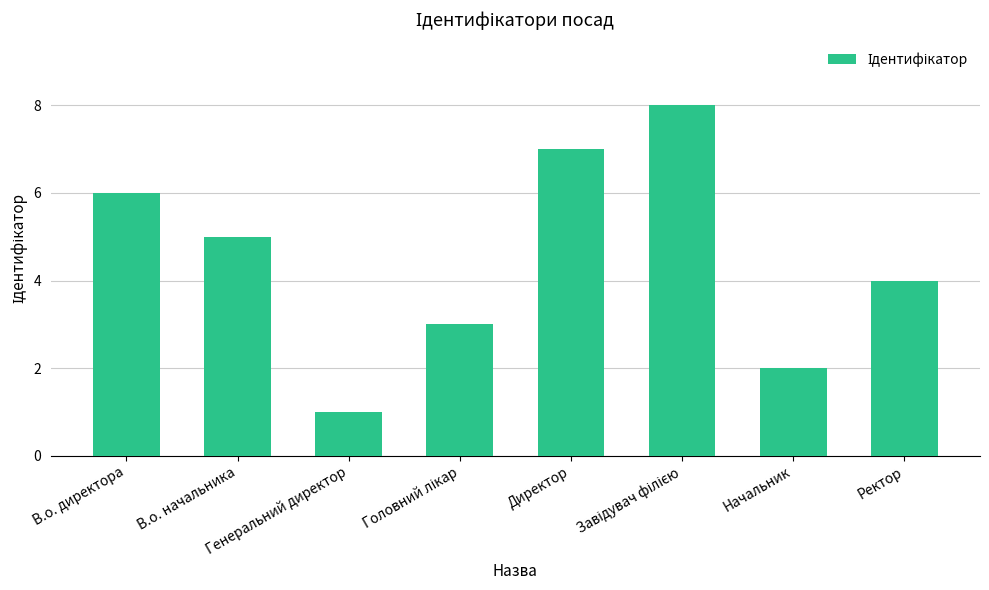

What is the sum of all values?

36